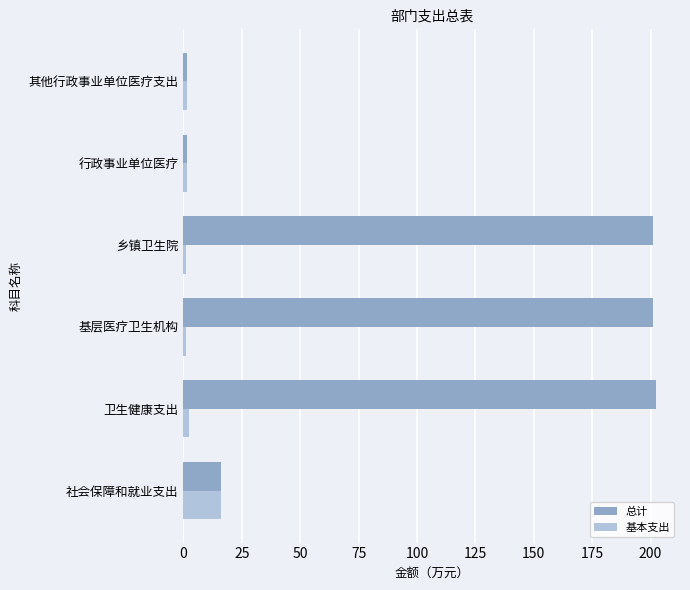

At how many categories does at least one series exceed 54?

3